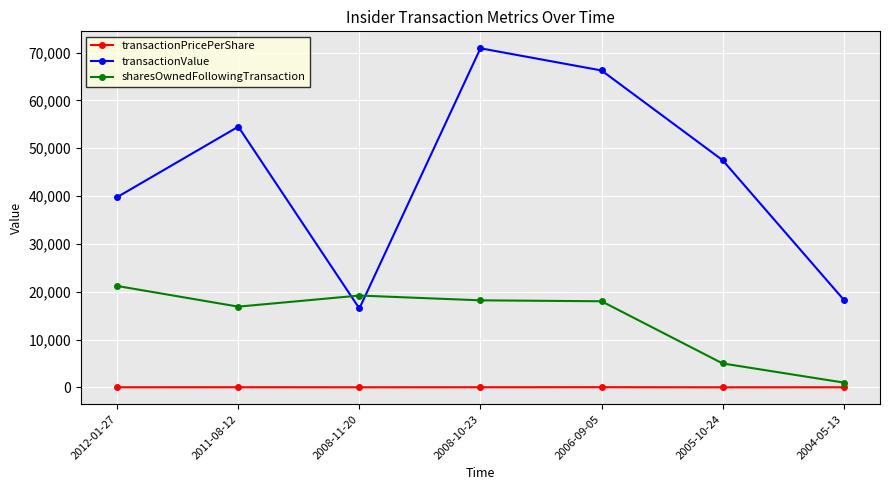

What is the average value of the transactionPricePerShare series?

21.2